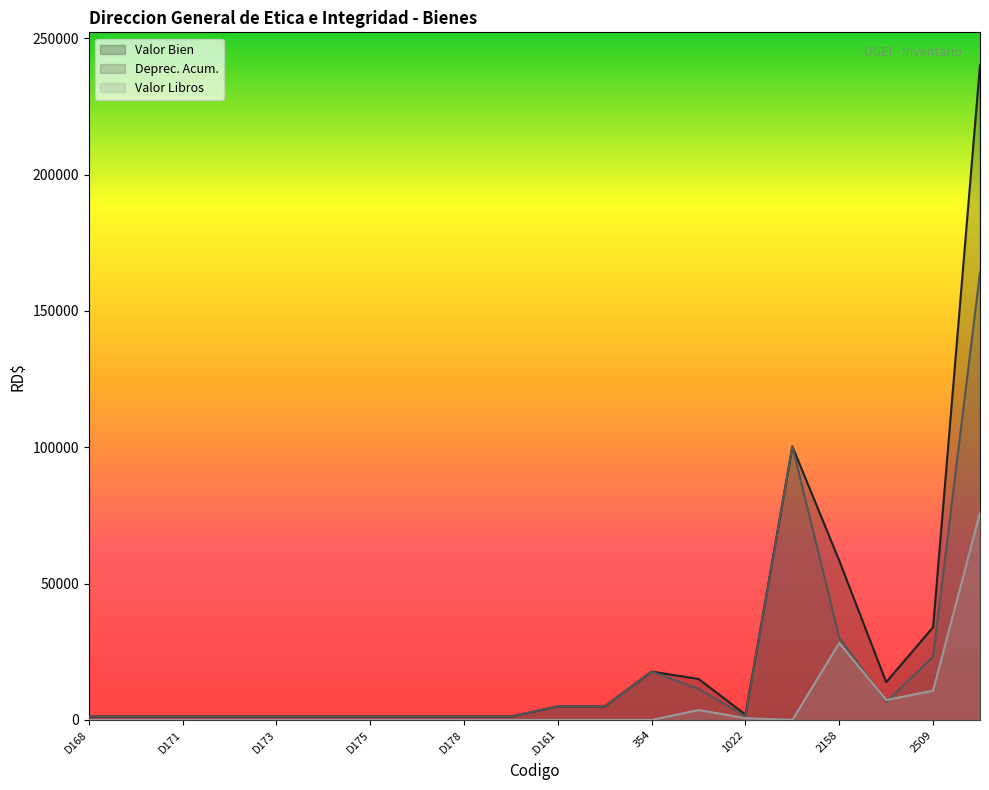

What is the spread (max minus min) of values at D171?

1251.8